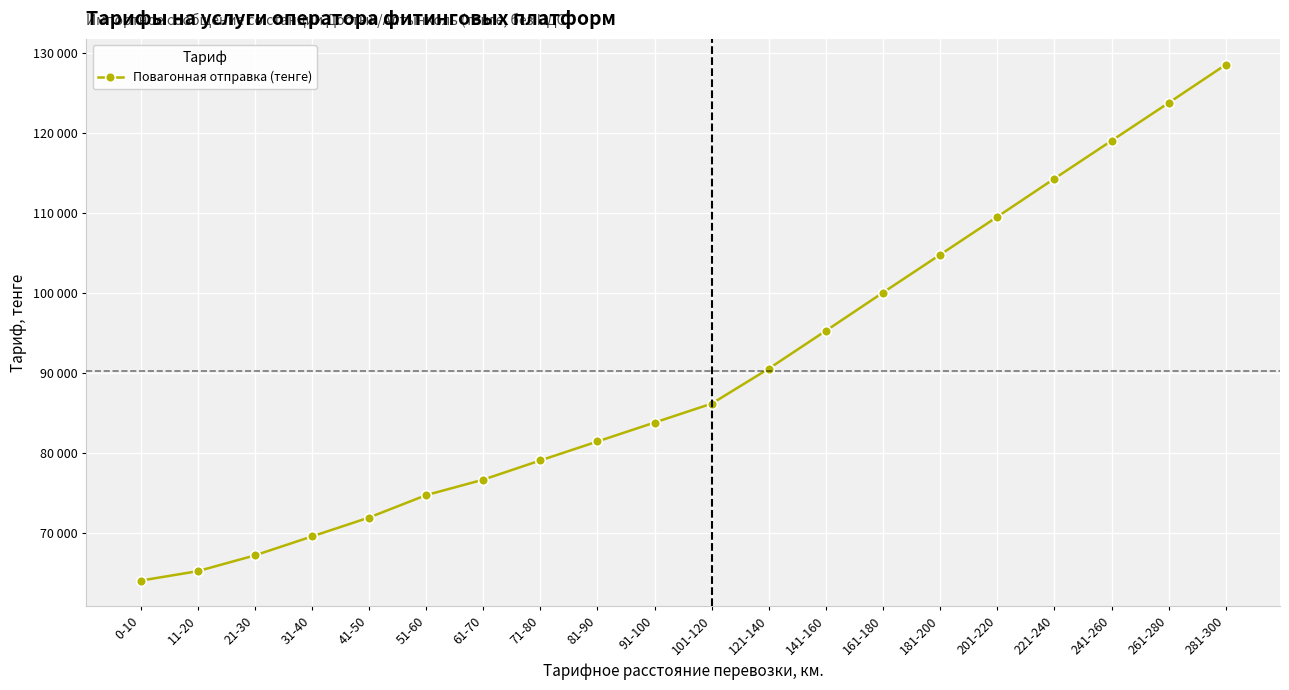

What is the minimum value shown in the chart?

64099